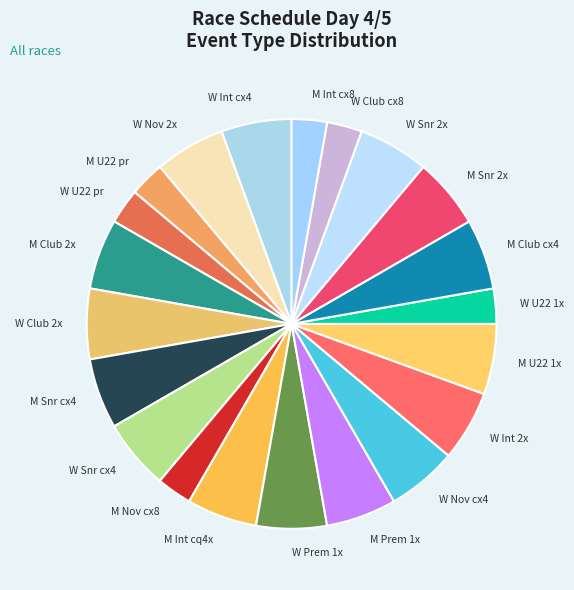

Does any single category account for the majority?

No